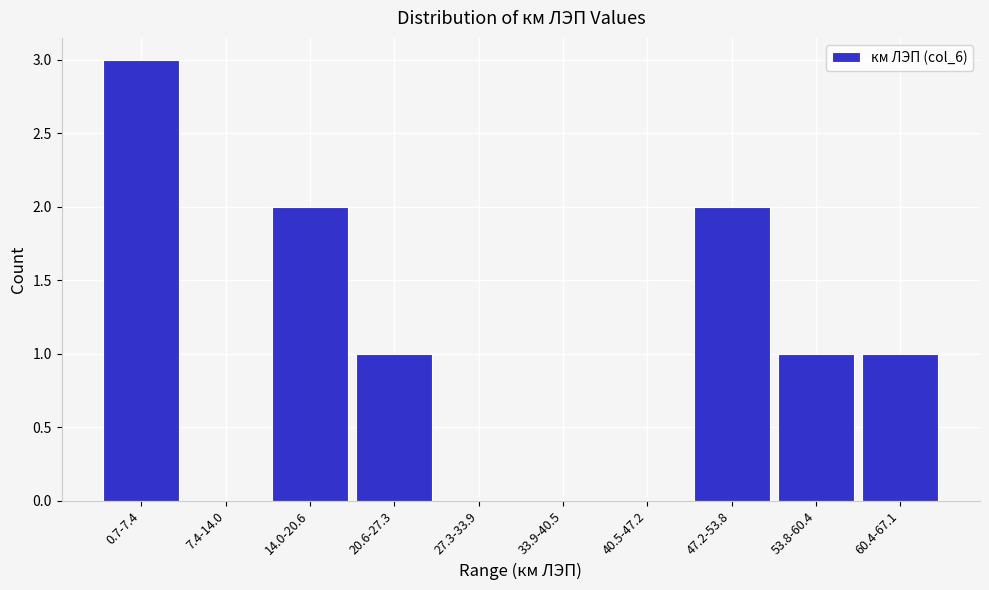

Reading left to right, what are all the values shown in this chart?

0.7-7.4=3	7.4-14.0=0	14.0-20.6=2	20.6-27.3=1	27.3-33.9=0	33.9-40.5=0	40.5-47.2=0	47.2-53.8=2	53.8-60.4=1	60.4-67.1=1